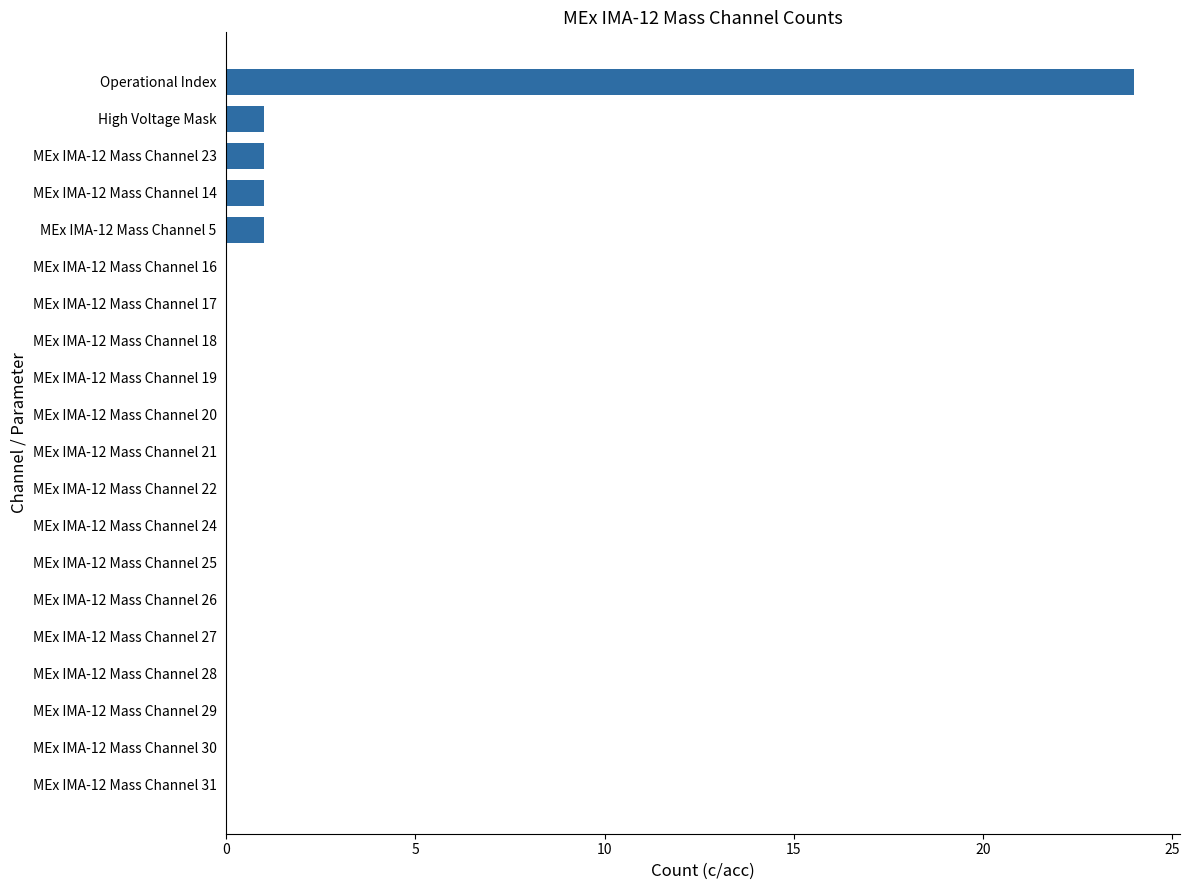

At which category does the chart reach its peak across all series?

Operational Index